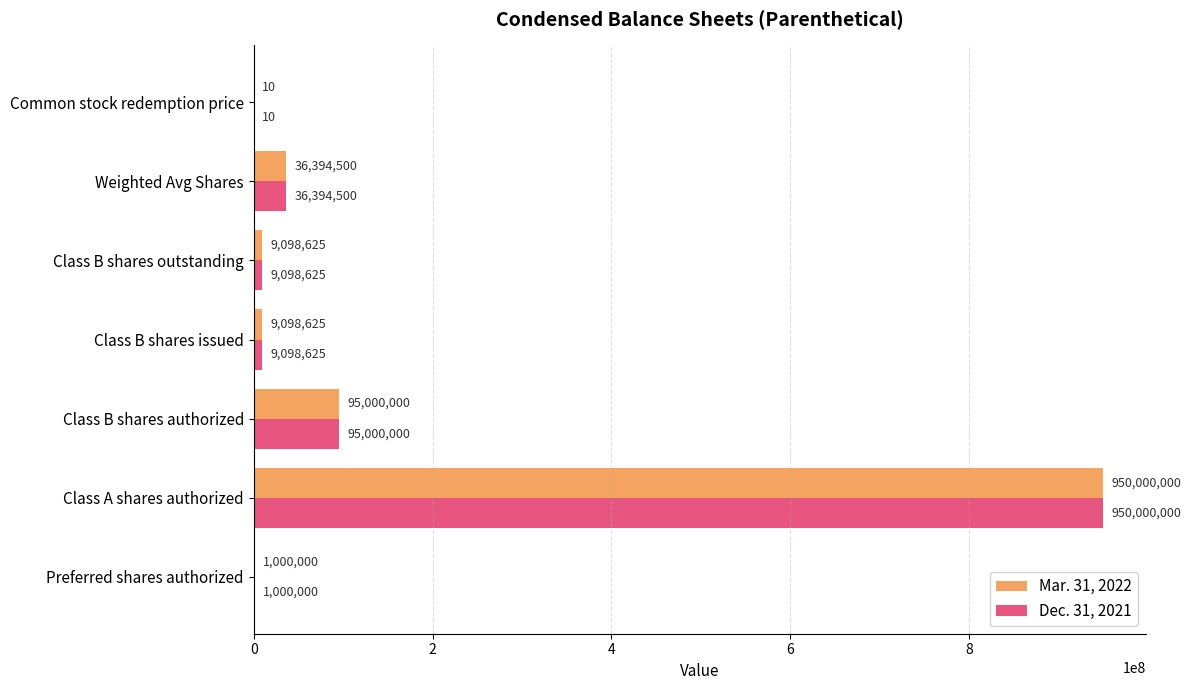

What is the greatest value displayed?

950000000